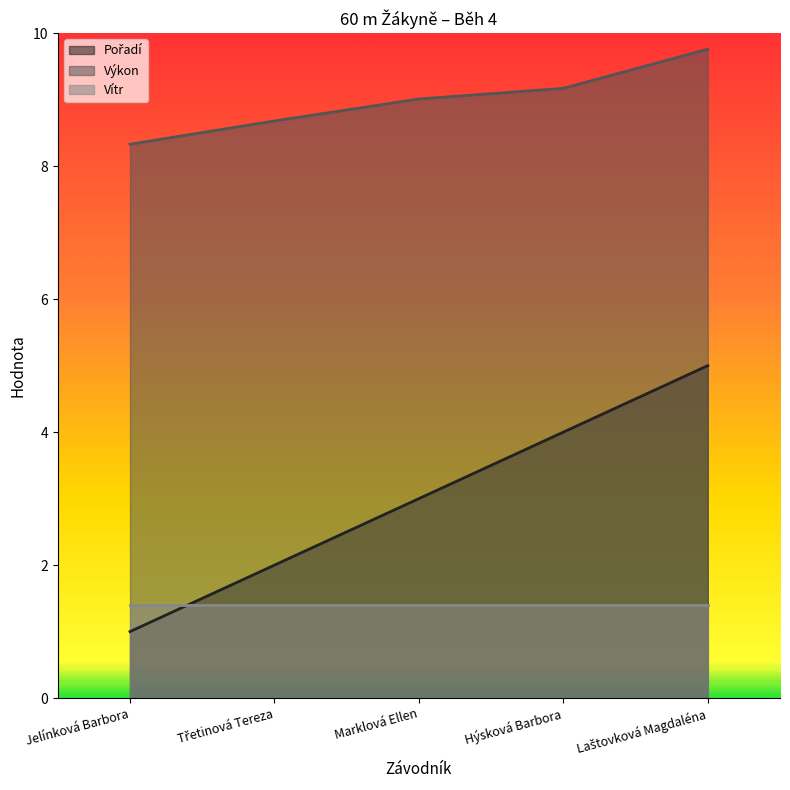

Which label corresponds to the smallest value in the chart?

Jelínková Barbora